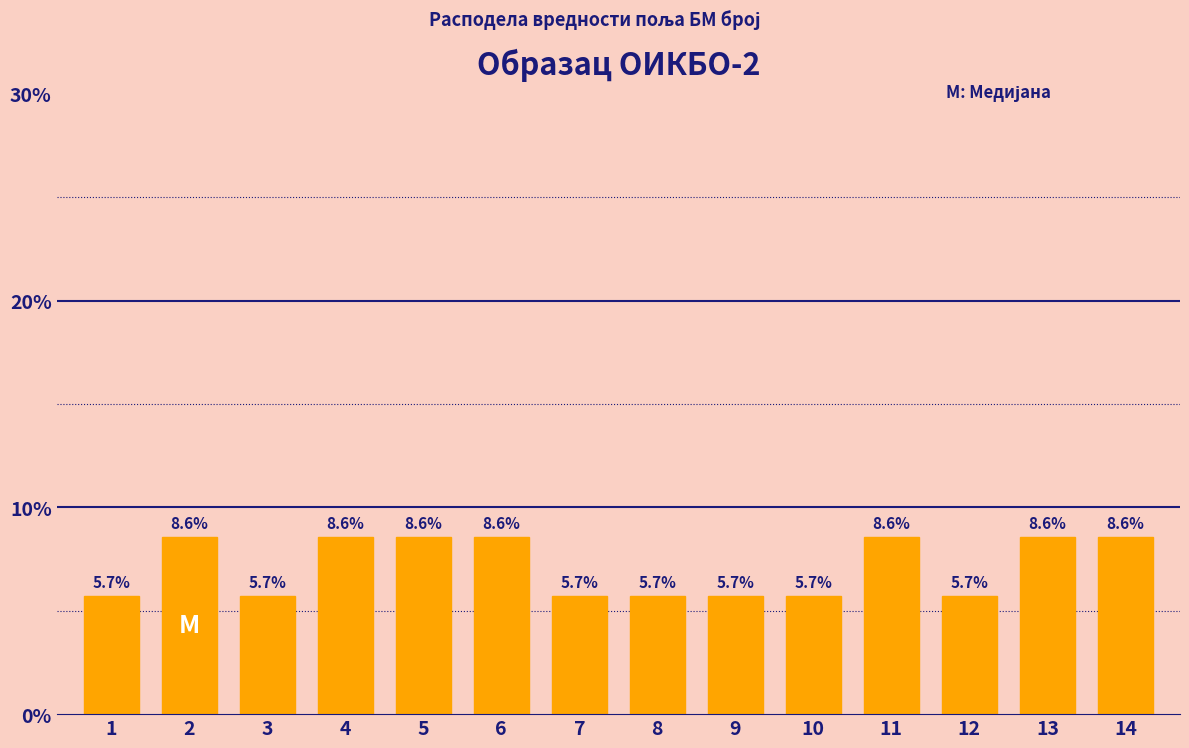

Reading right to left, extract all data points from this chart.

8.6	8.6	5.7	8.6	5.7	5.7	5.7	5.7	8.6	8.6	8.6	5.7	8.6	5.7